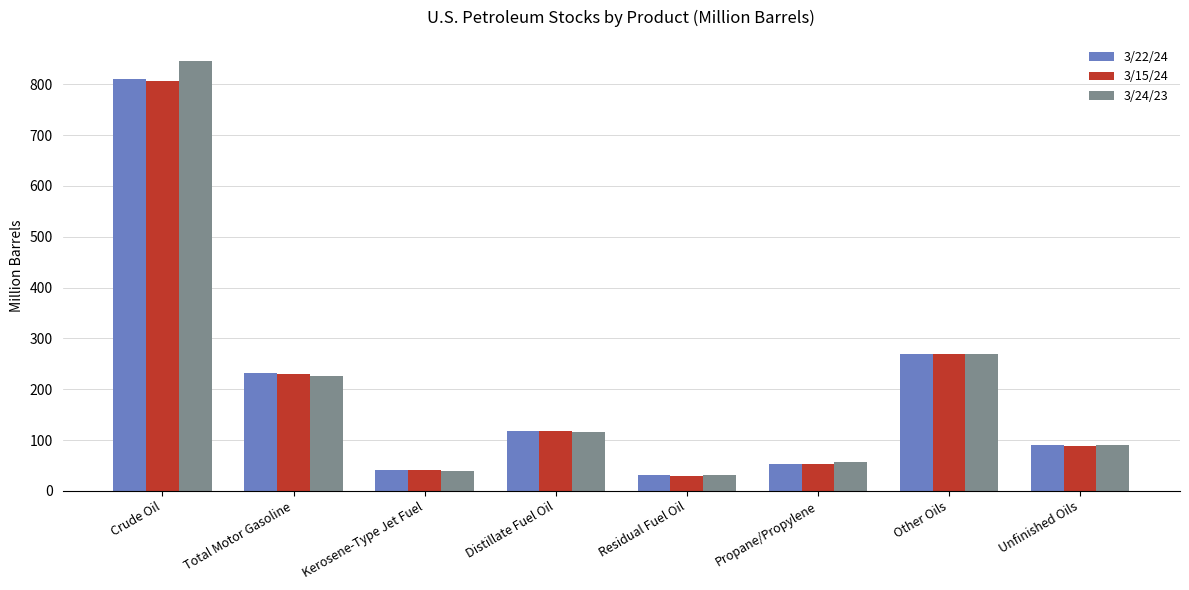

At which category does the chart reach its minimum across all series?

Residual Fuel Oil